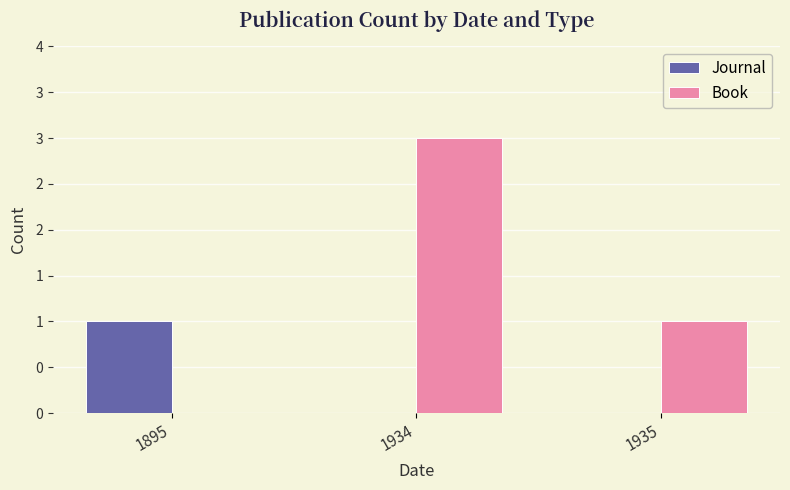

Are the bars grouped side by side (vs. stacked)?

Yes